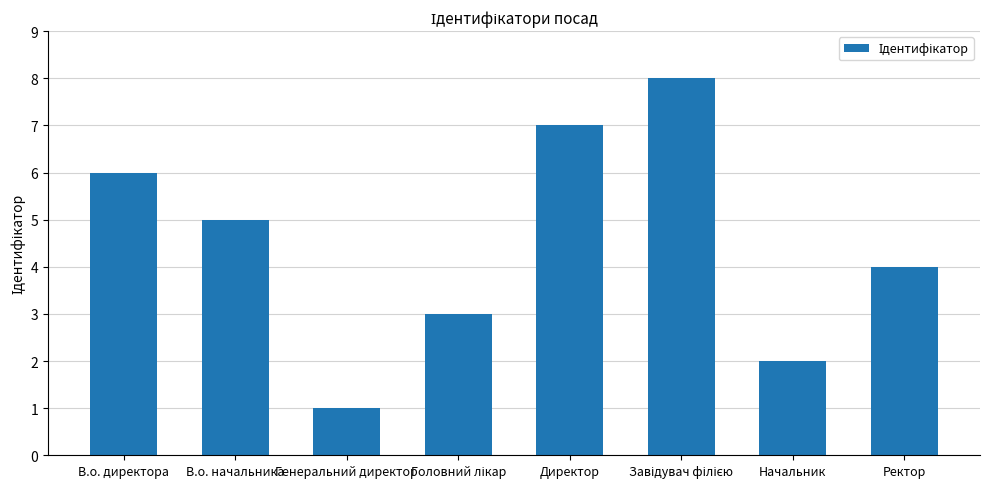

What is the value of the 4th bar from the left?

3